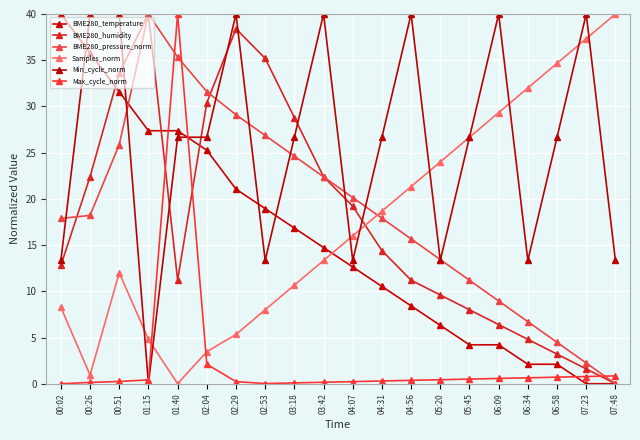

What is the label of the 6th point from the right?

05:45